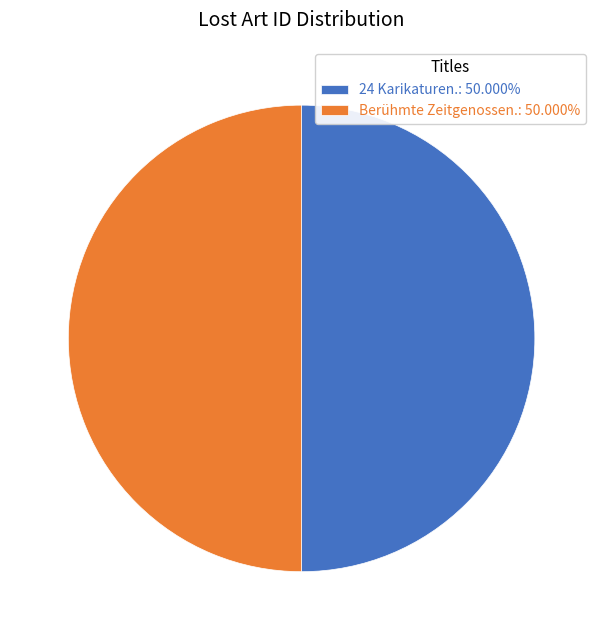

Do Berühmte Zeitgenossen.: 50.000% and 24 Karikaturen.: 50.000% together represent more than half of the pie?

Yes